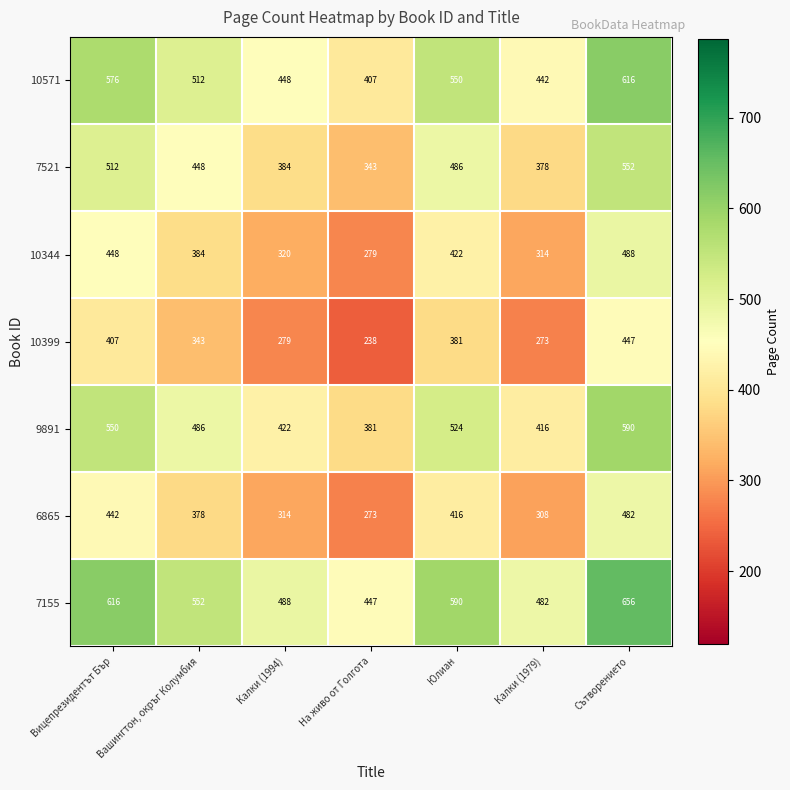

What is the spread (max minus min) of values at Сътворението?

209